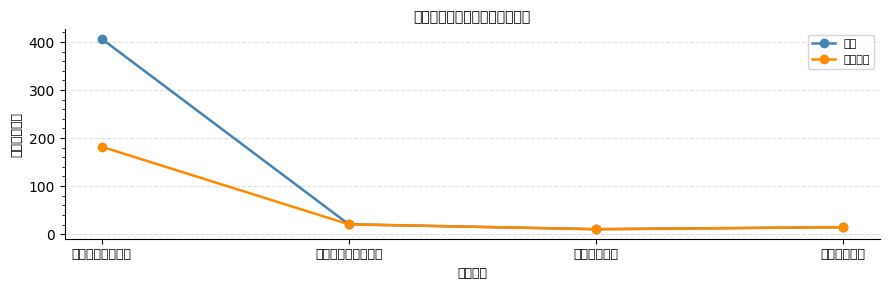

What position from the right is 卫生健康支出?

2